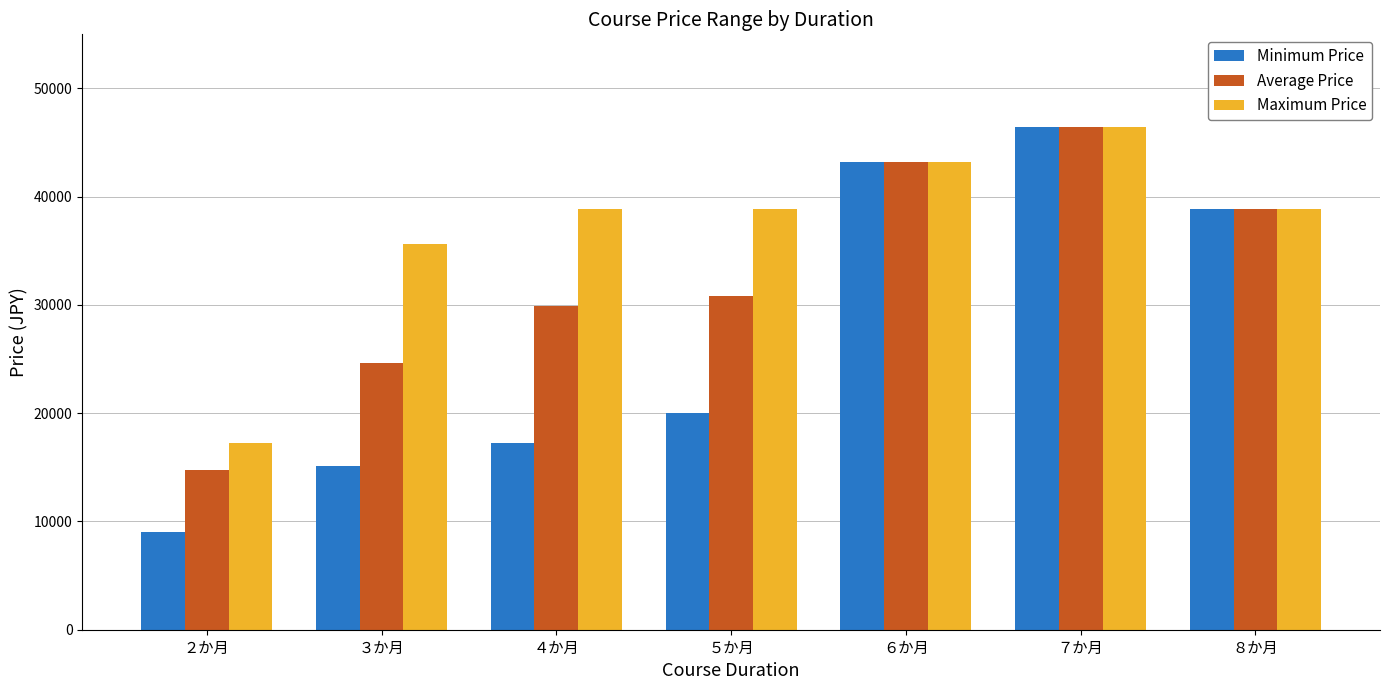

Is the value of Maximum Price at ５か月 greater than the value of Average Price at ５か月?

Yes